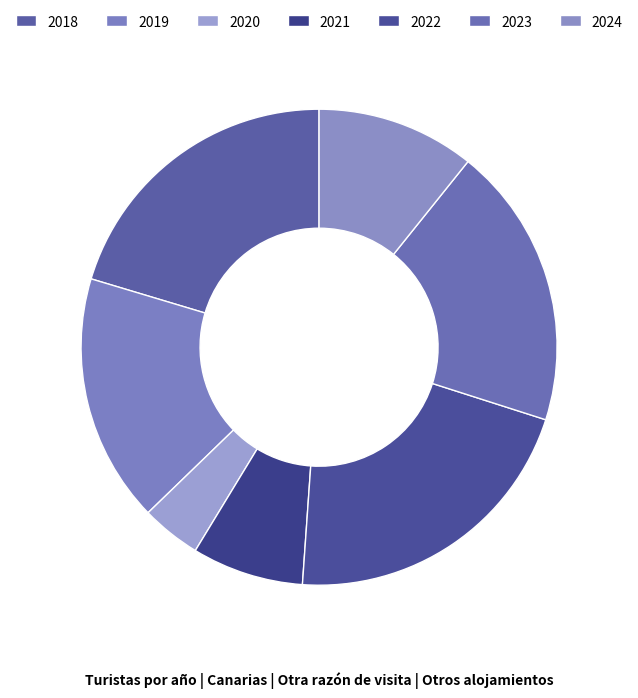

Does any single category account for the majority?

No